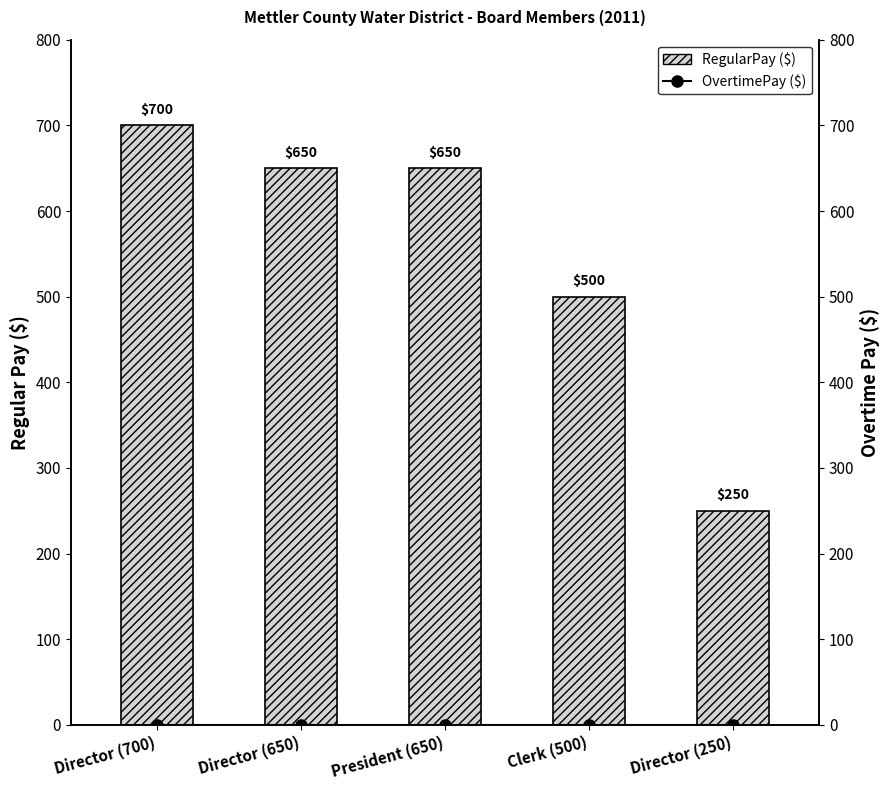

At which label is RegularPay ($) closest to 475?

Clerk (500)